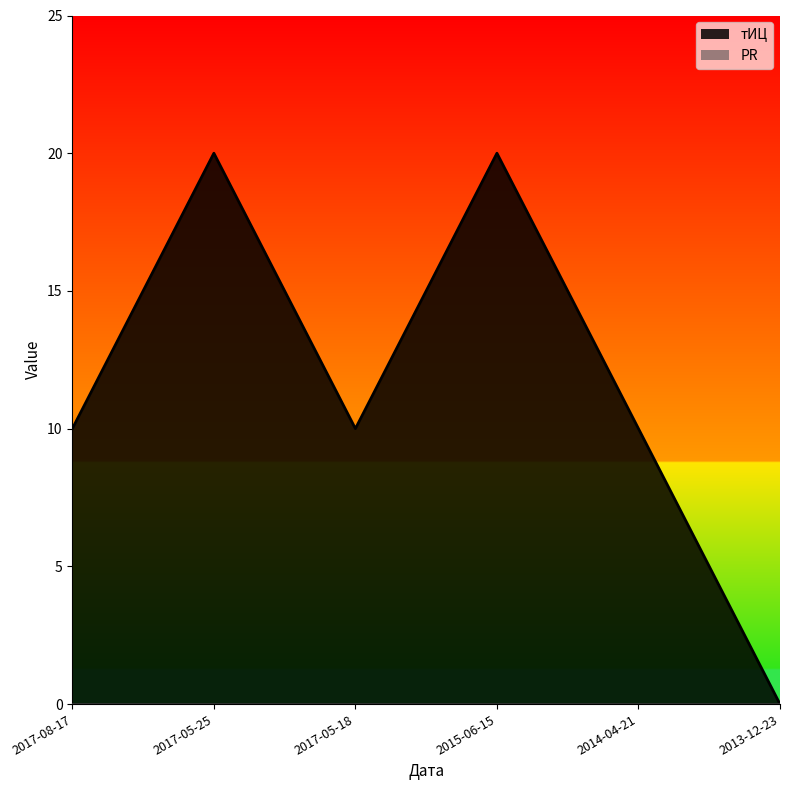

Does the chart have visible grid lines?

No